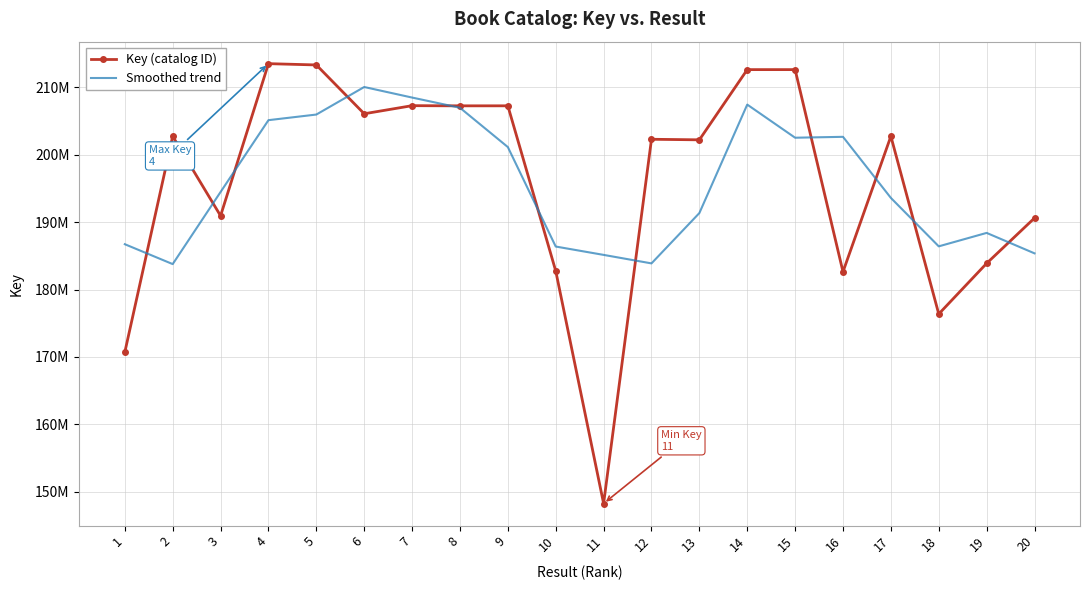

The Key (catalog ID) series shows 182637409 at 16. True or false?

True